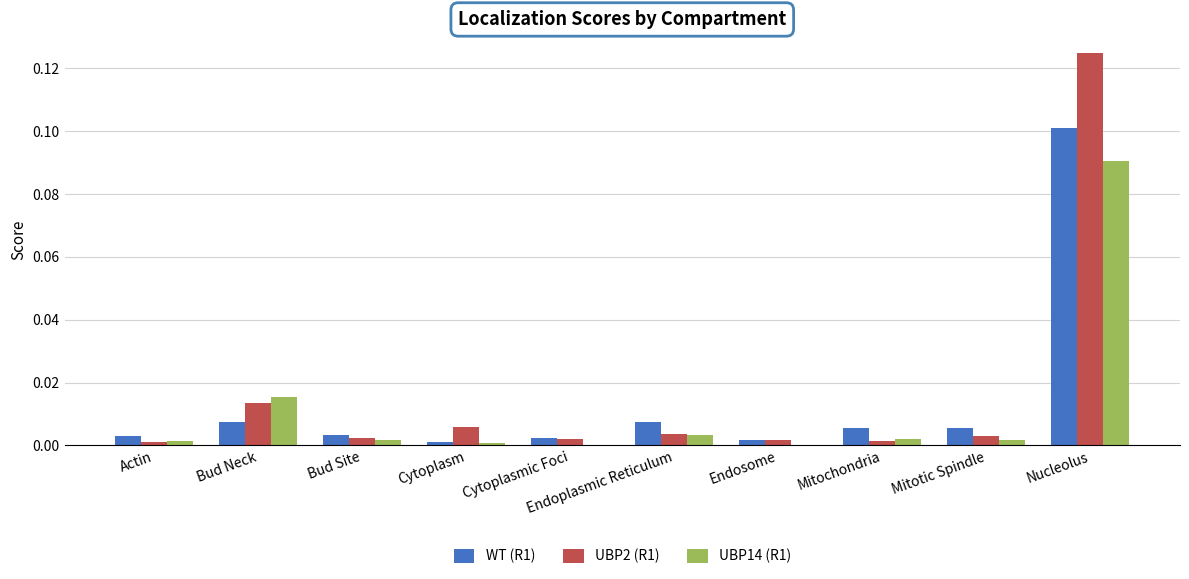

Which series has the largest range (max minus min)?

UBP2 (R1)